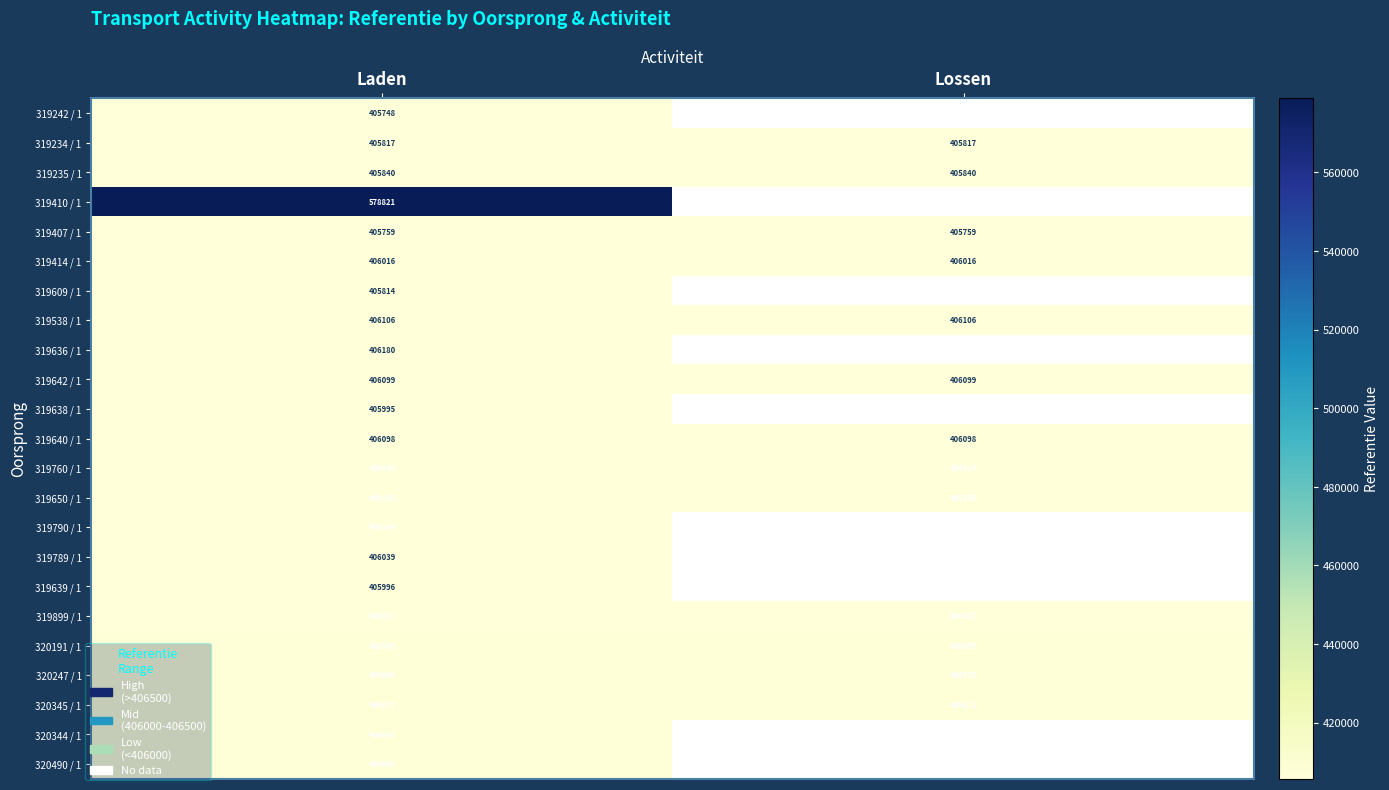

True or false: 319407 / 1 has a value of 405759 at Laden.

True